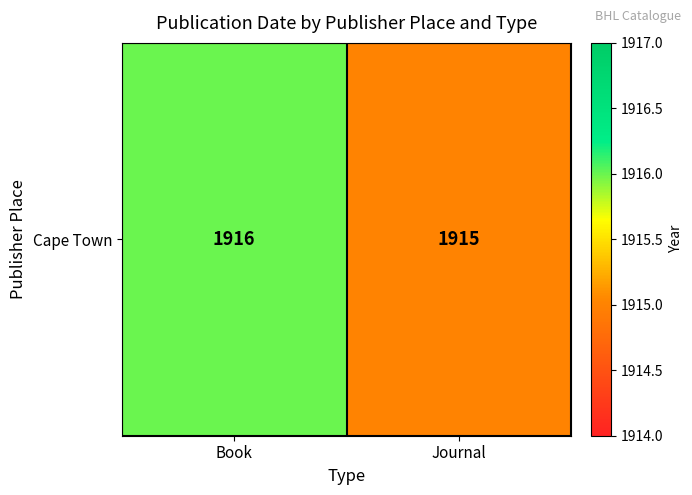

The chart shows a value of 1915 at Journal. True or false?

True